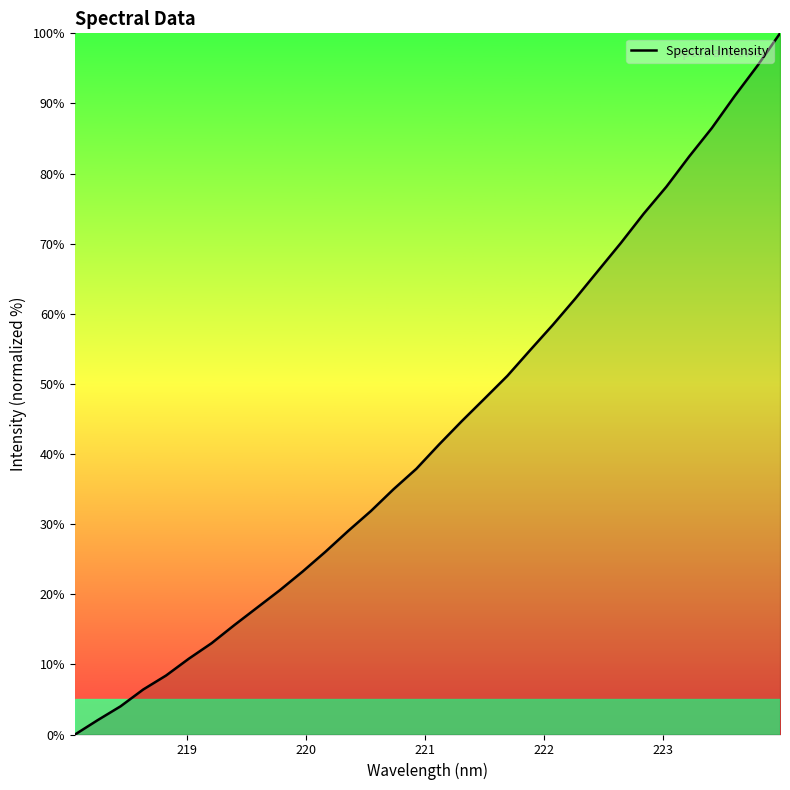

How many values are below 41?

16